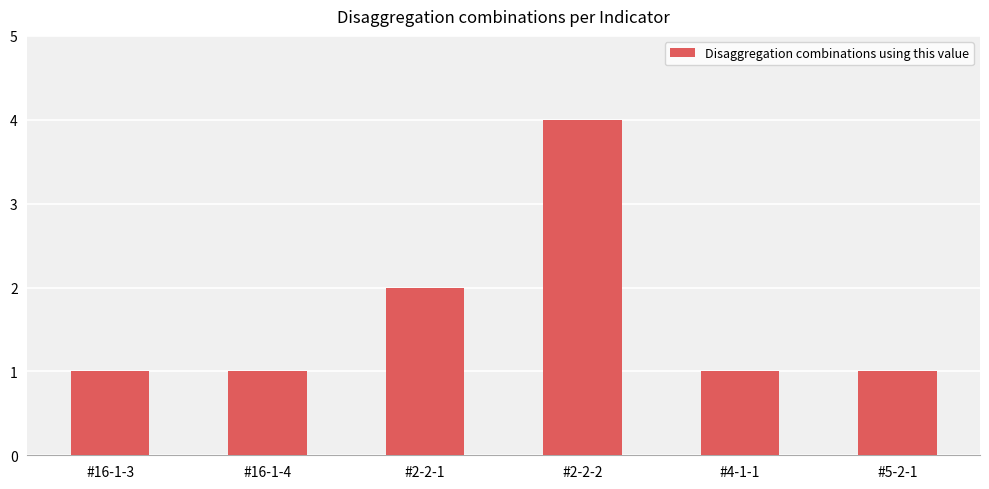

What position from the right is #4-1-1?

2